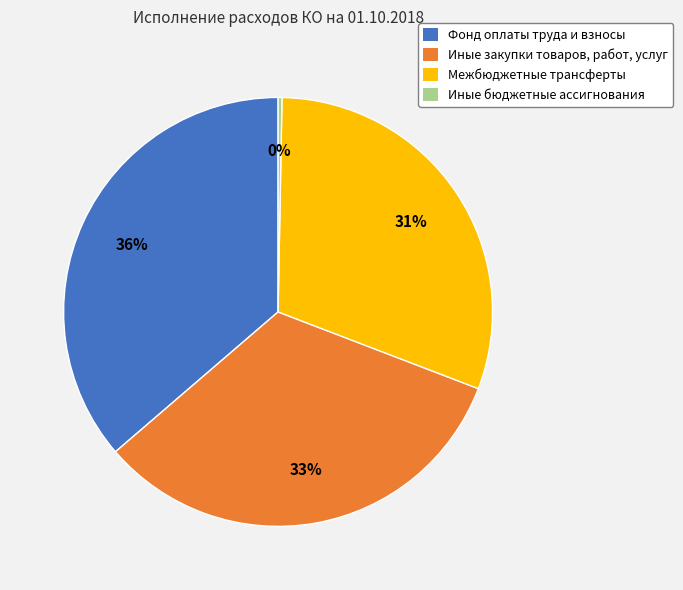

Is there any slice that represents more than half of the pie?

No